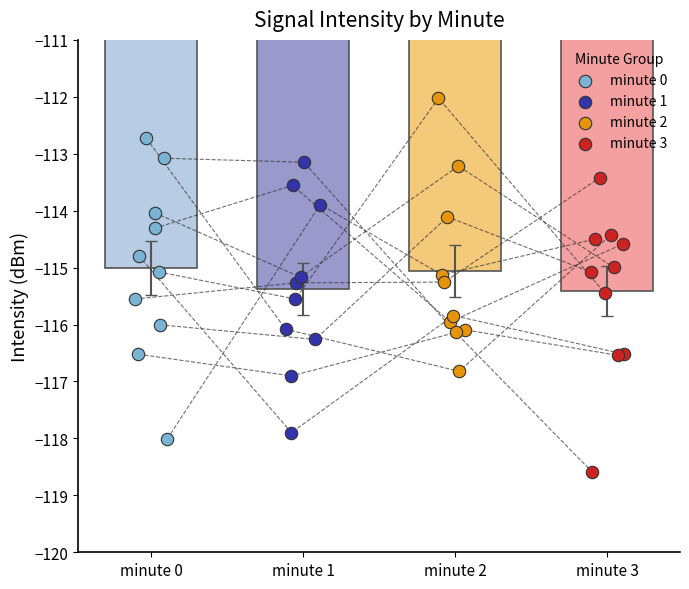

Which series has the widest spread of Y values?

minute 0